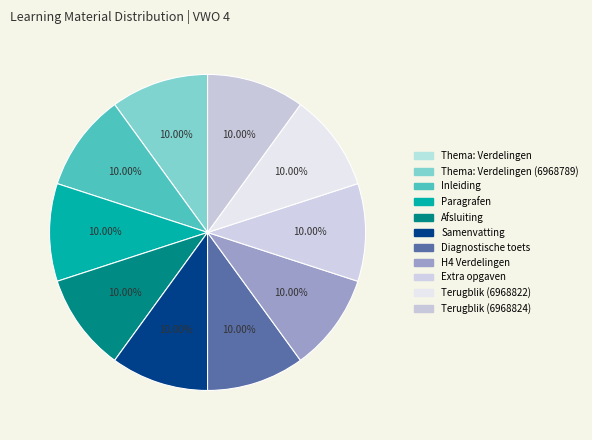

What percentage is NOT represented by Thema: Verdelingen (6968789)?

90.0%